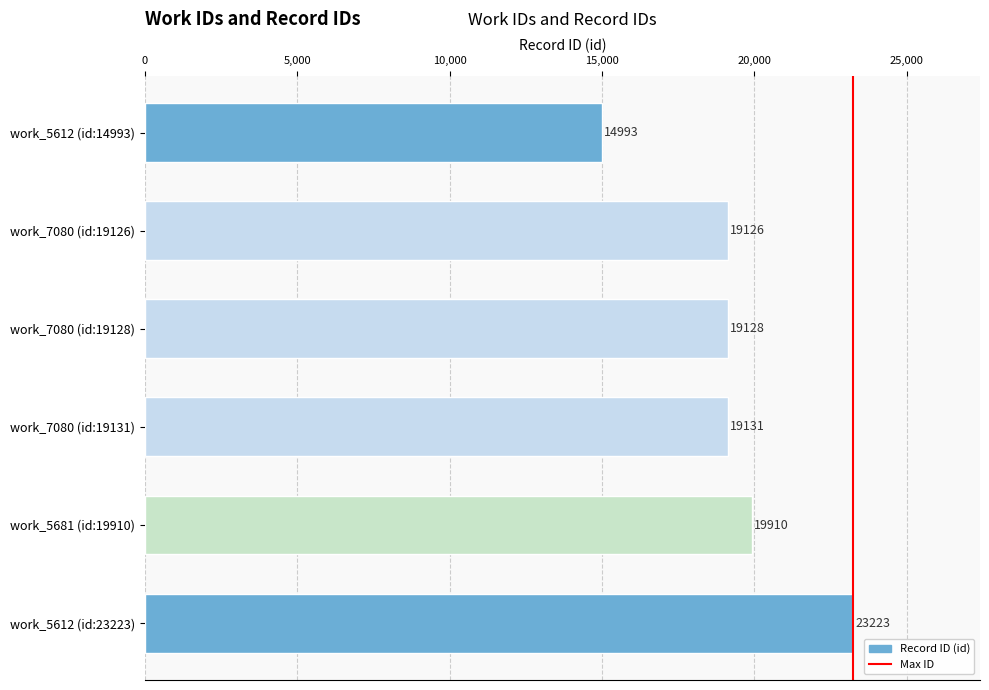

Reading bottom to top, list all the values displayed in this chart.

work_5612 (id:23223)=23223	work_5681 (id:19910)=19910	work_7080 (id:19131)=19131	work_7080 (id:19128)=19128	work_7080 (id:19126)=19126	work_5612 (id:14993)=14993